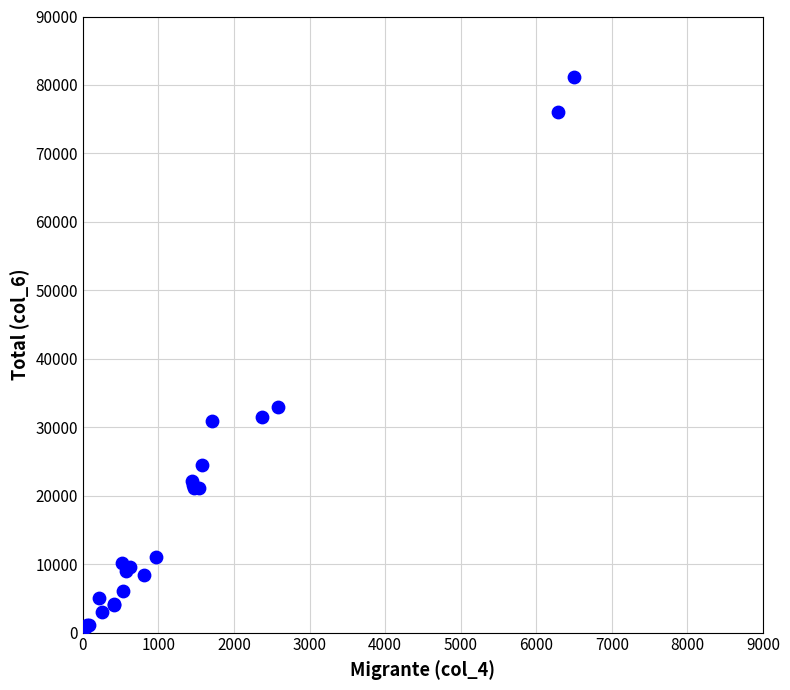

What Y value in the scatter plot is closest to 40947?

32986